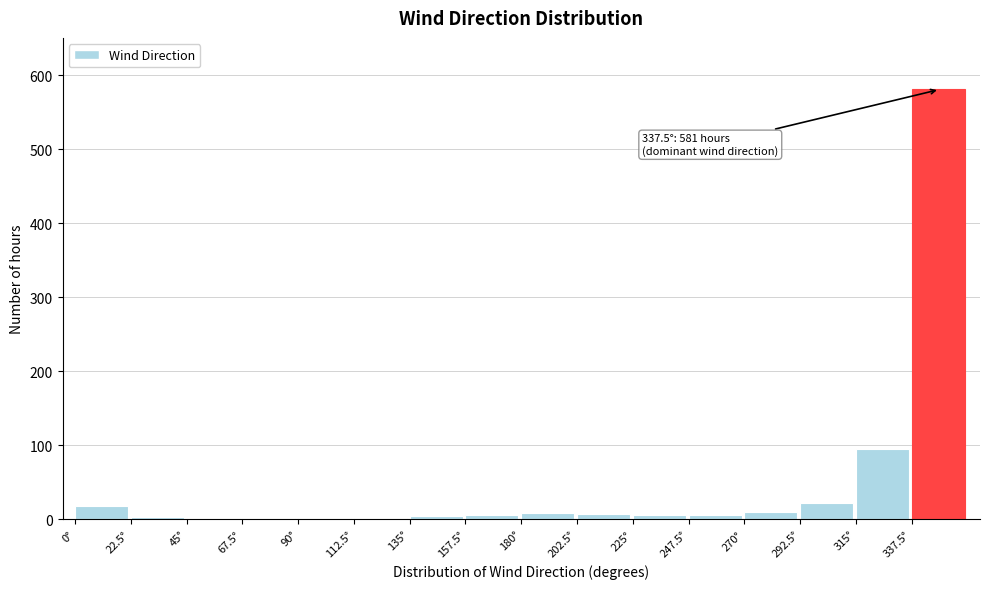

Is it true that the value at 337.5° is 1039?

False